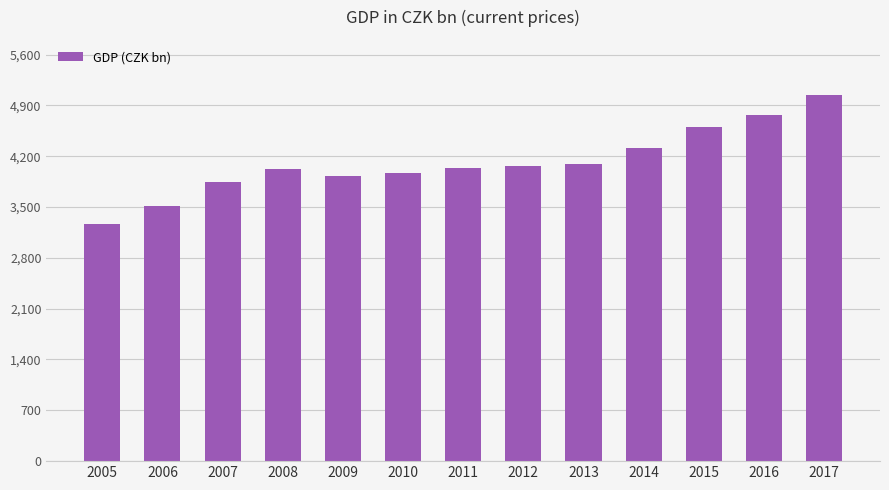

At which label does the data first exceed 4033?

2011